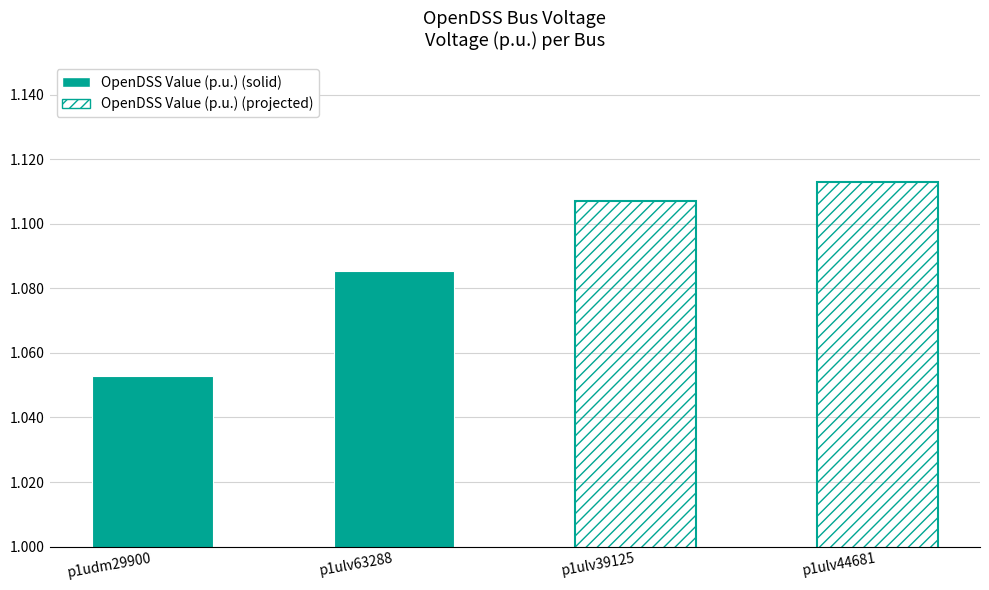

What position from the right is p1ulv44681?

1